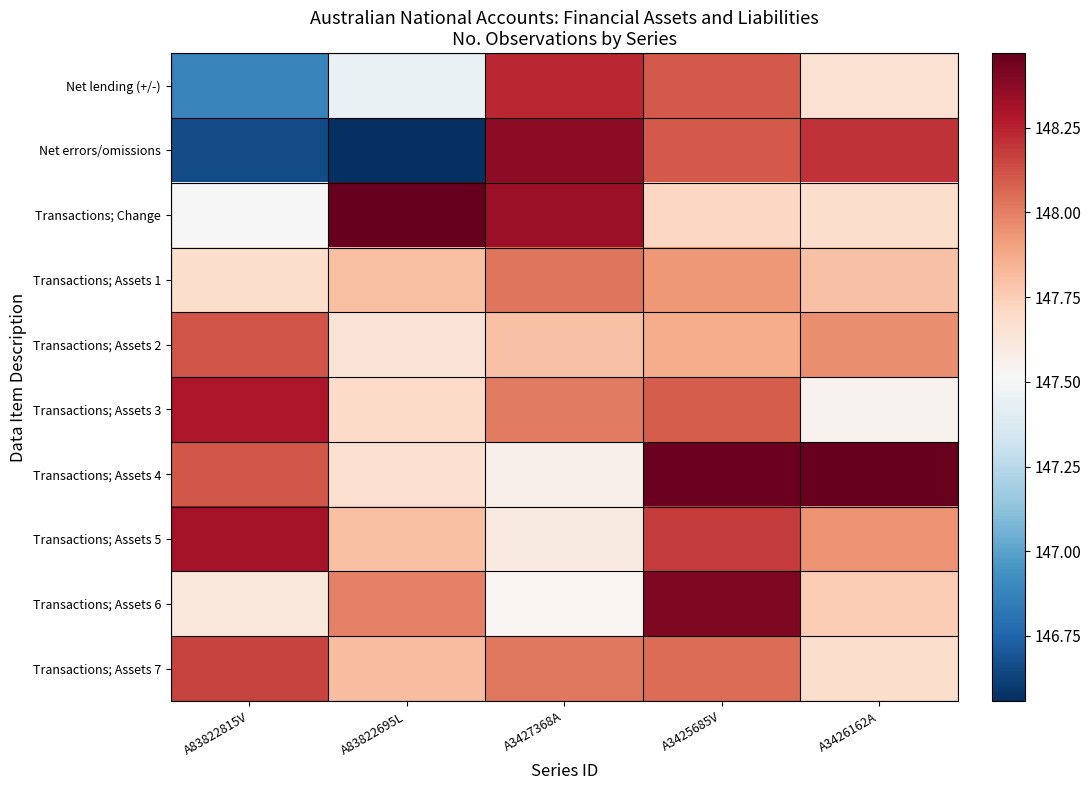

Reading right to left, extract all data points from this chart.

Net lending (+/-): A3426162A=147.7	A3425685V=148.1	A3427368A=148.2	A83822695L=147.5	A83822815V=146.9
Net errors/omissions: A3426162A=148.2	A3425685V=148.1	A3427368A=148.4	A83822695L=146.6	A83822815V=146.7
Transactions; Change: A3426162A=147.7	A3425685V=147.7	A3427368A=148.3	A83822695L=148.5	A83822815V=147.5
Transactions; Assets 1: A3426162A=147.8	A3425685V=147.9	A3427368A=148.0	A83822695L=147.8	A83822815V=147.7
Transactions; Assets 2: A3426162A=148.0	A3425685V=147.9	A3427368A=147.8	A83822695L=147.6	A83822815V=148.1
Transactions; Assets 3: A3426162A=147.5	A3425685V=148.1	A3427368A=148.0	A83822695L=147.7	A83822815V=148.3
Transactions; Assets 4: A3426162A=148.5	A3425685V=148.4	A3427368A=147.6	A83822695L=147.7	A83822815V=148.1
Transactions; Assets 5: A3426162A=147.9	A3425685V=148.2	A3427368A=147.6	A83822695L=147.8	A83822815V=148.3
Transactions; Assets 6: A3426162A=147.8	A3425685V=148.4	A3427368A=147.5	A83822695L=148.0	A83822815V=147.6
Transactions; Assets 7: A3426162A=147.7	A3425685V=148.0	A3427368A=148.0	A83822695L=147.8	A83822815V=148.2